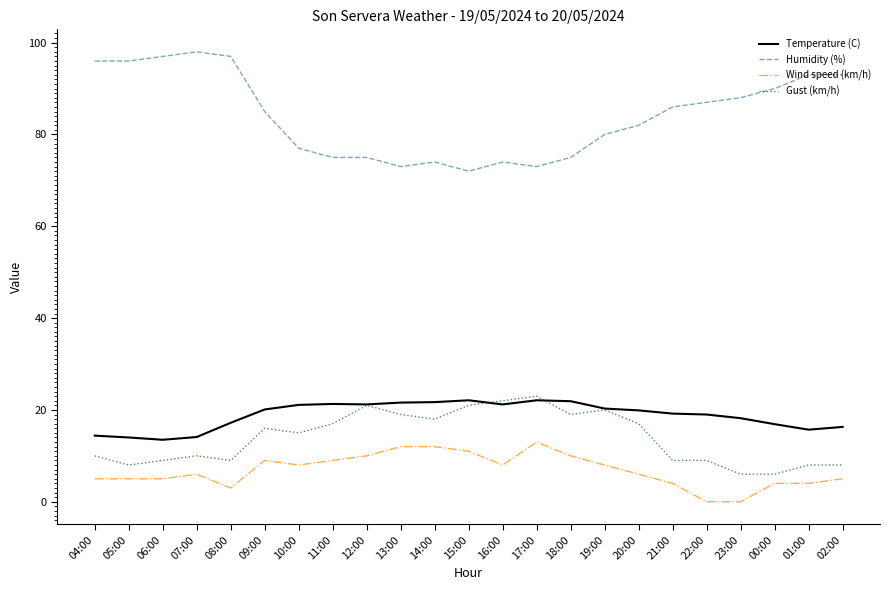

How many series are shown in this chart?

4